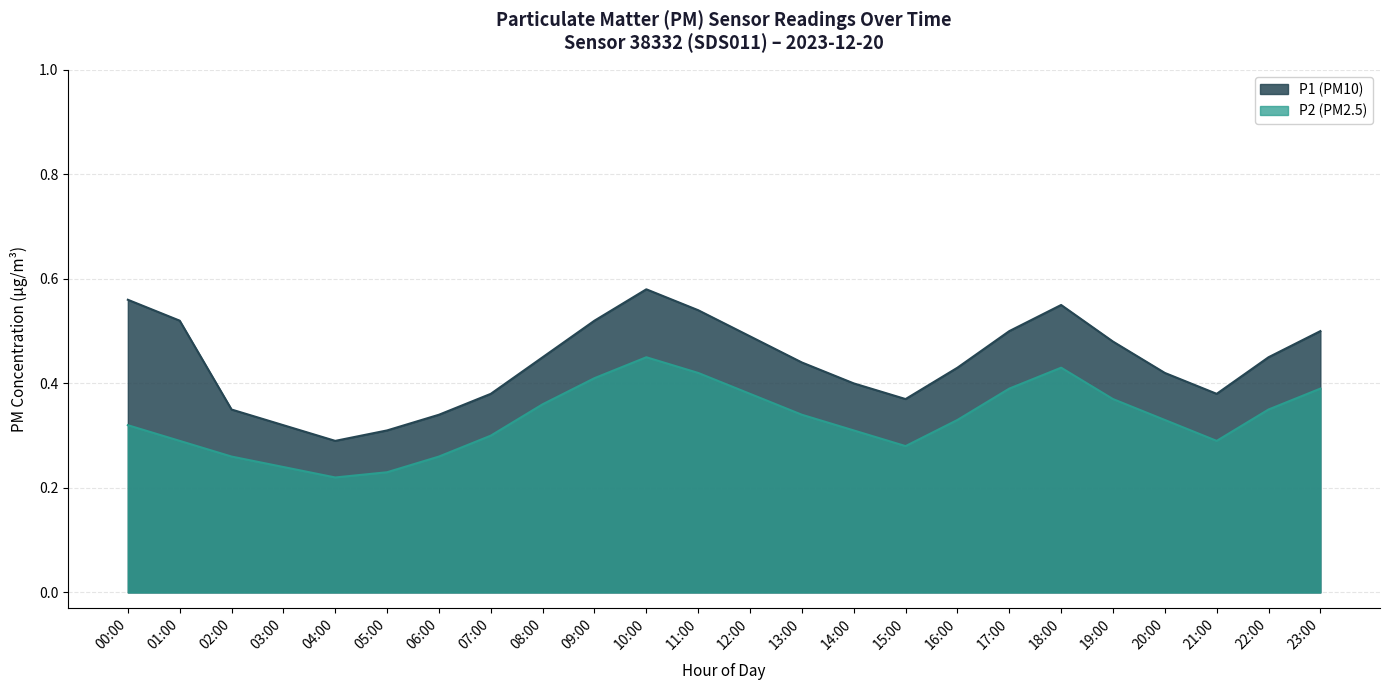

What is the smallest value displayed?

0.2